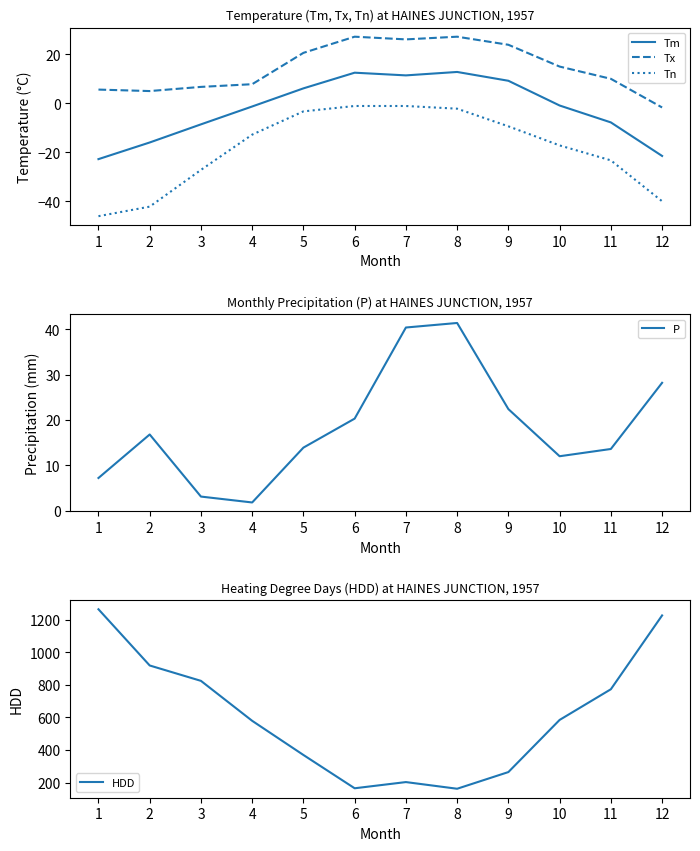

True or false: HDD and Tx cross at least once.

False